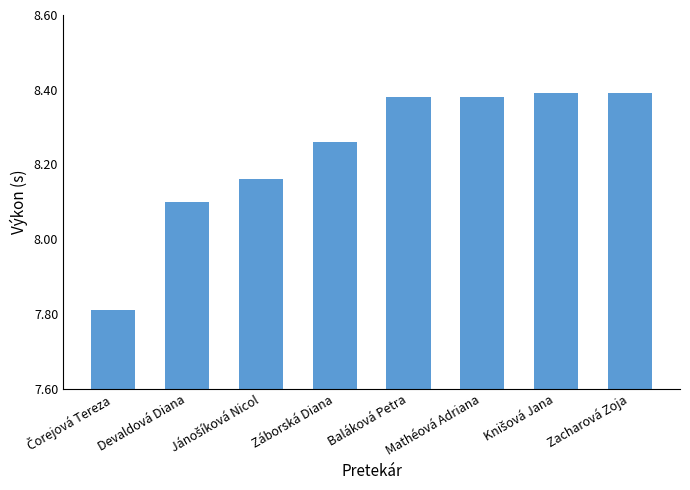

The chart shows a value of 3.5 at Záborská Diana. True or false?

False